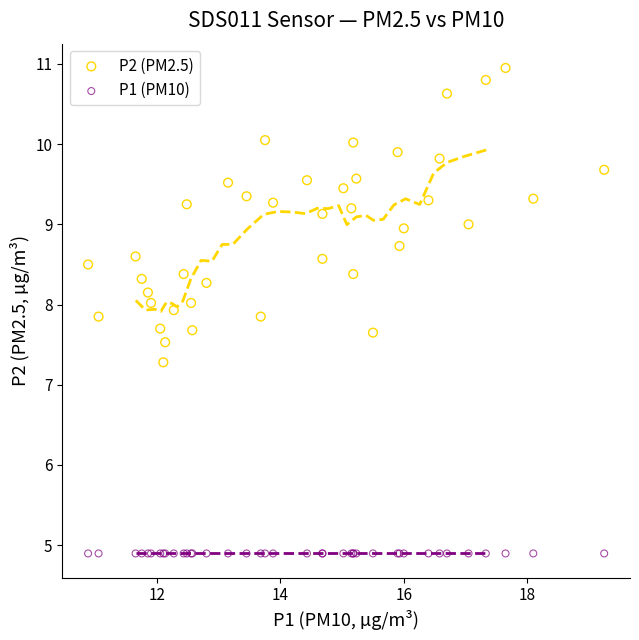

Which series contains the highest Y value?

P2 (PM2.5)